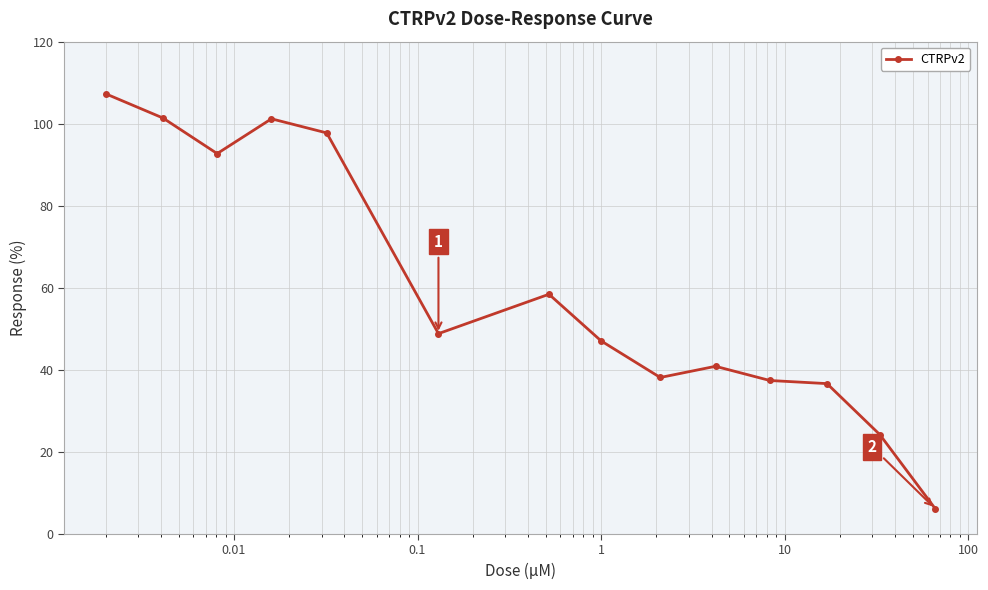

True or false: there are more than 1 points higher than both neighbors.

True